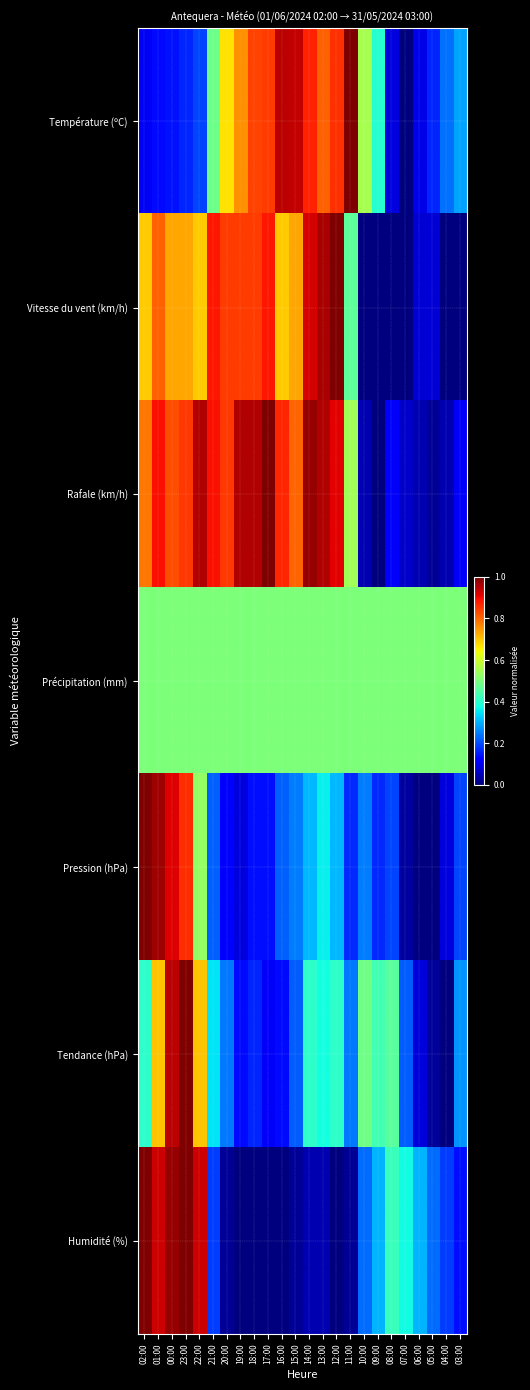

Reading left to right, what are all the values shown in this chart?

Température (ºC): 02:00=0.1	01:00=0.1	00:00=0.1	23:00=0.2	22:00=0.2	21:00=0.5	20:00=0.7	19:00=0.8	18:00=0.8	17:00=0.8	16:00=0.9	15:00=0.9	14:00=0.9	13:00=0.8	12:00=0.9	11:00=1.0	10:00=0.6	09:00=0.4	08:00=0.1	07:00=0.0	06:00=0.1	05:00=0.2	04:00=0.2	03:00=0.3
Vitesse du vent (km/h): 02:00=0.7	01:00=0.8	00:00=0.7	23:00=0.7	22:00=0.7	21:00=0.9	20:00=0.8	19:00=0.8	18:00=0.8	17:00=0.9	16:00=0.7	15:00=0.7	14:00=0.9	13:00=1.0	12:00=1.0	11:00=0.5	10:00=0.0	09:00=0.0	08:00=0.0	07:00=0.0	06:00=0.1	05:00=0.1	04:00=0.0	03:00=0.0
Rafale (km/h): 02:00=0.8	01:00=0.9	00:00=0.8	23:00=0.8	22:00=1.0	21:00=0.9	20:00=0.8	19:00=1.0	18:00=1.0	17:00=1.0	16:00=0.9	15:00=0.8	14:00=1.0	13:00=1.0	12:00=0.9	11:00=0.5	10:00=0.0	09:00=0.0	08:00=0.1	07:00=0.1	06:00=0.0	05:00=0.0	04:00=0.0	03:00=0.1
Précipitation (mm): 02:00=0.5	01:00=0.5	00:00=0.5	23:00=0.5	22:00=0.5	21:00=0.5	20:00=0.5	19:00=0.5	18:00=0.5	17:00=0.5	16:00=0.5	15:00=0.5	14:00=0.5	13:00=0.5	12:00=0.5	11:00=0.5	10:00=0.5	09:00=0.5	08:00=0.5	07:00=0.5	06:00=0.5	05:00=0.5	04:00=0.5	03:00=0.5
Pression (hPa): 02:00=1.0	01:00=1.0	00:00=0.9	23:00=0.9	22:00=0.5	21:00=0.2	20:00=0.1	19:00=0.1	18:00=0.1	17:00=0.1	16:00=0.2	15:00=0.2	14:00=0.3	13:00=0.4	12:00=0.3	11:00=0.2	10:00=0.2	09:00=0.2	08:00=0.2	07:00=0.0	06:00=0.0	05:00=0.0	04:00=0.1	03:00=0.2
Tendance (hPa): 02:00=0.4	01:00=0.7	00:00=0.9	23:00=1.0	22:00=0.7	21:00=0.4	20:00=0.2	19:00=0.1	18:00=0.2	17:00=0.1	16:00=0.1	15:00=0.2	14:00=0.4	13:00=0.4	12:00=0.4	11:00=0.2	10:00=0.5	09:00=0.4	08:00=0.5	07:00=0.2	06:00=0.1	05:00=0.0	04:00=0.0	03:00=0.3
Humidité (%): 02:00=1.0	01:00=0.9	00:00=1.0	23:00=1.0	22:00=0.9	21:00=0.2	20:00=0.0	19:00=0.0	18:00=0.0	17:00=0.0	16:00=0.0	15:00=0.0	14:00=0.0	13:00=0.0	12:00=0.0	11:00=0.0	10:00=0.2	09:00=0.3	08:00=0.4	07:00=0.4	06:00=0.3	05:00=0.2	04:00=0.2	03:00=0.1